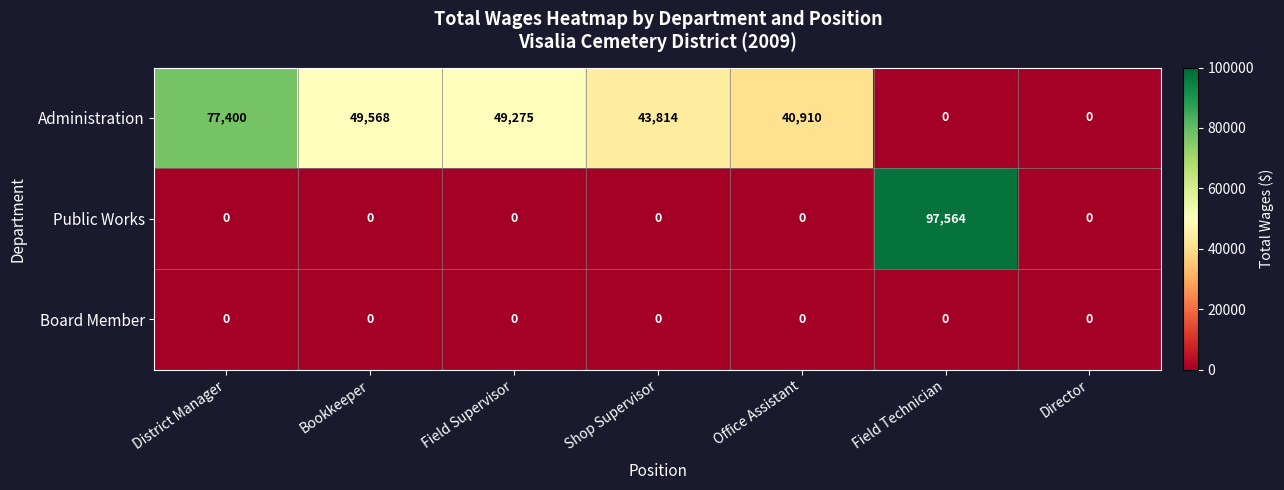

Reading left to right, transcribe all the data shown in this chart.

Administration: 77400	49568	49275	43814	40910	0	0
Public Works: 0	0	0	0	0	97564	0
Board Member: 0	0	0	0	0	0	0